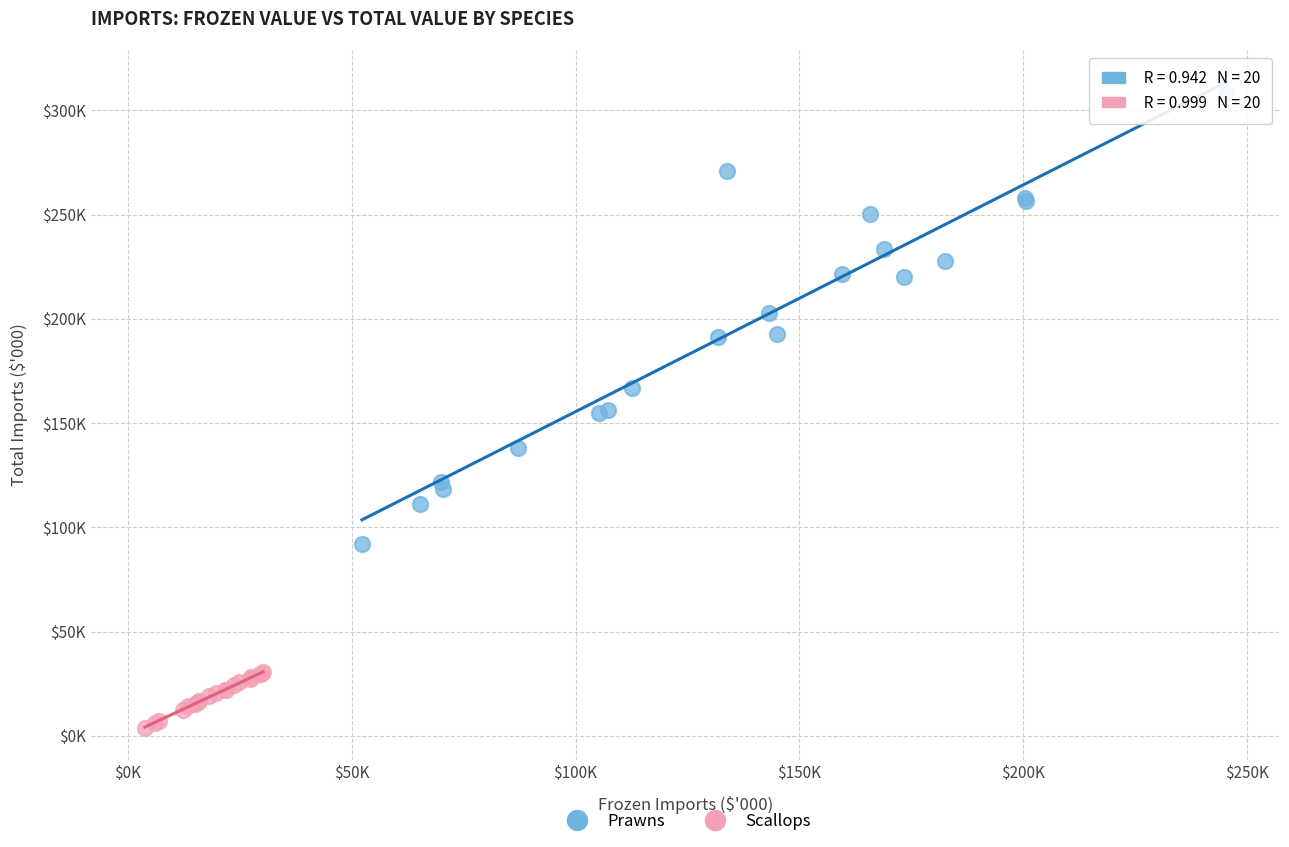

Which series reaches the minimum Y coordinate?

Scallops